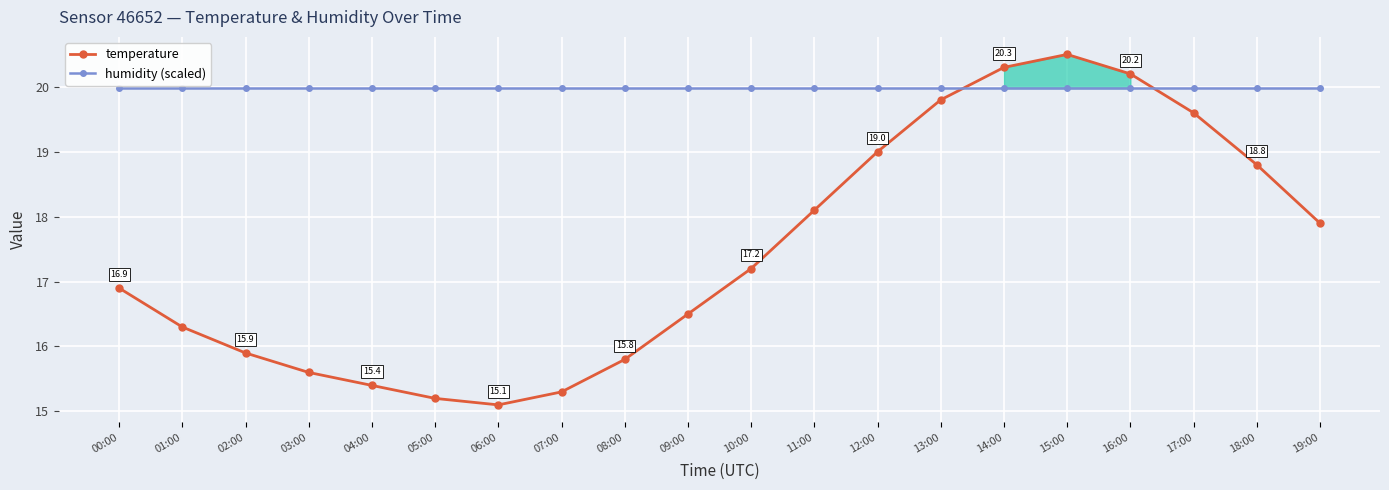

Reading left to right, transcribe all the data shown in this chart.

temperature: 16.9	16.3	15.9	15.6	15.4	15.2	15.1	15.3	15.8	16.5	17.2	18.1	19.0	19.8	20.3	20.5	20.2	19.6	18.8	17.9
humidity (scaled): 20.0	20.0	20.0	20.0	20.0	20.0	20.0	20.0	20.0	20.0	20.0	20.0	20.0	20.0	20.0	20.0	20.0	20.0	20.0	20.0